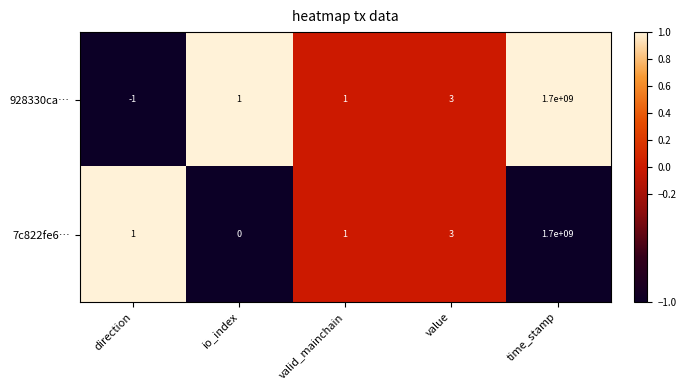

How many data points does each series have?

5